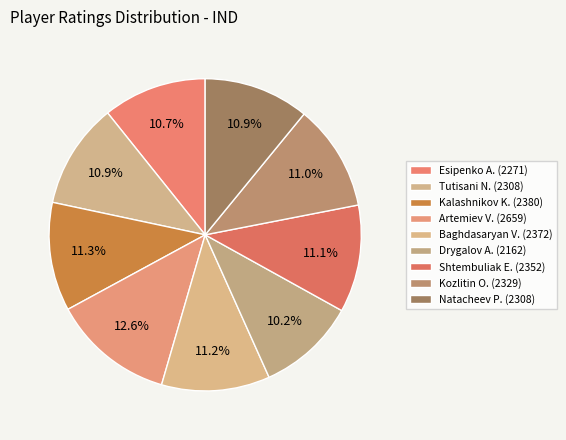

To the nearest percent, what is the difference between the largest and smallest slice percentages?

2%